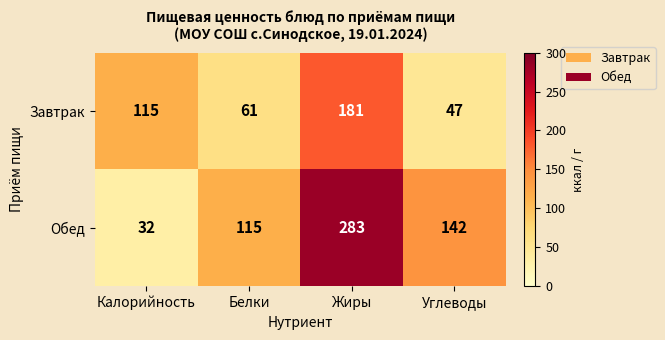

True or false: Обед has a value of 142 at Углеводы.

True